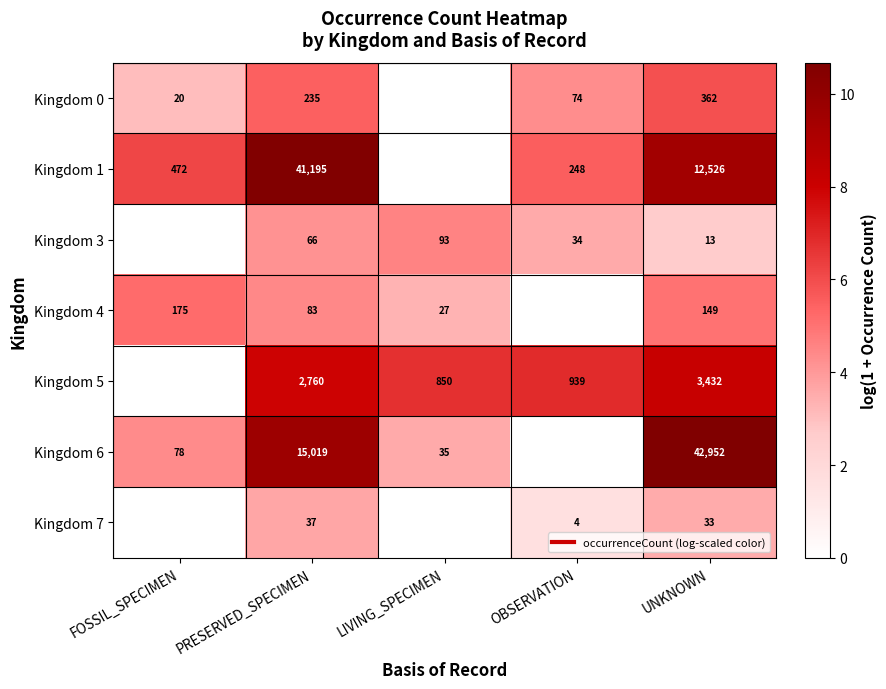

Is it true that Kingdom 6 equals 3.6 at LIVING_SPECIMEN?

True